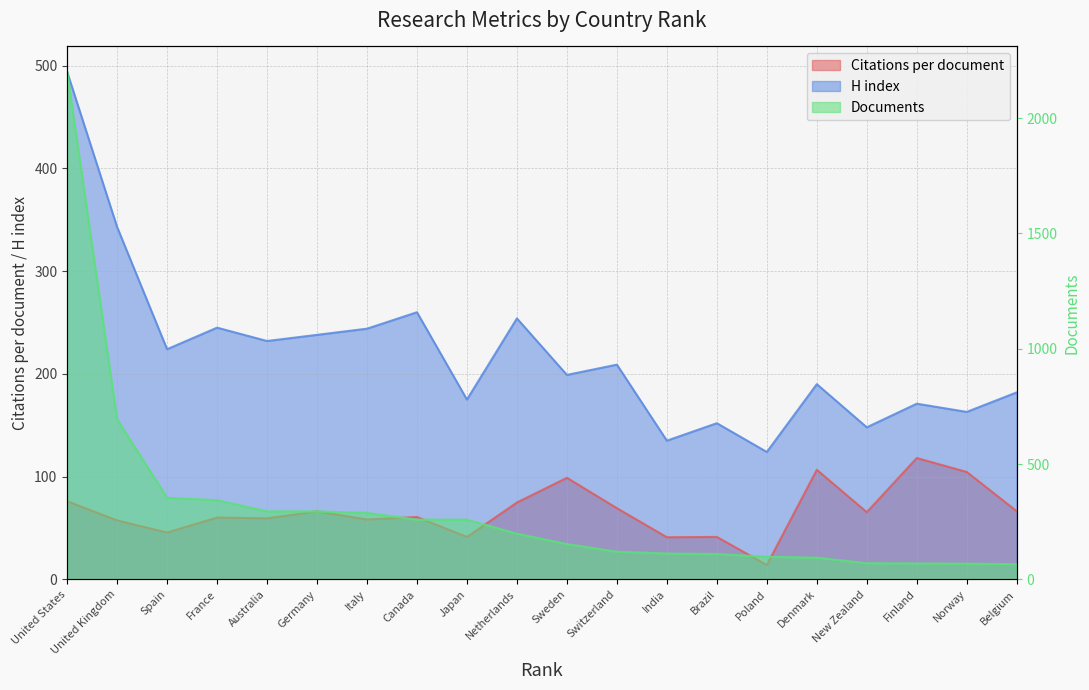

List the labels in order of Citations per document value, smallest first.

Poland, India, Japan, Brazil, Spain, United Kingdom, Italy, Australia, France, Canada, New Zealand, Germany, Belgium, Switzerland, Netherlands, United States, Sweden, Norway, Denmark, Finland